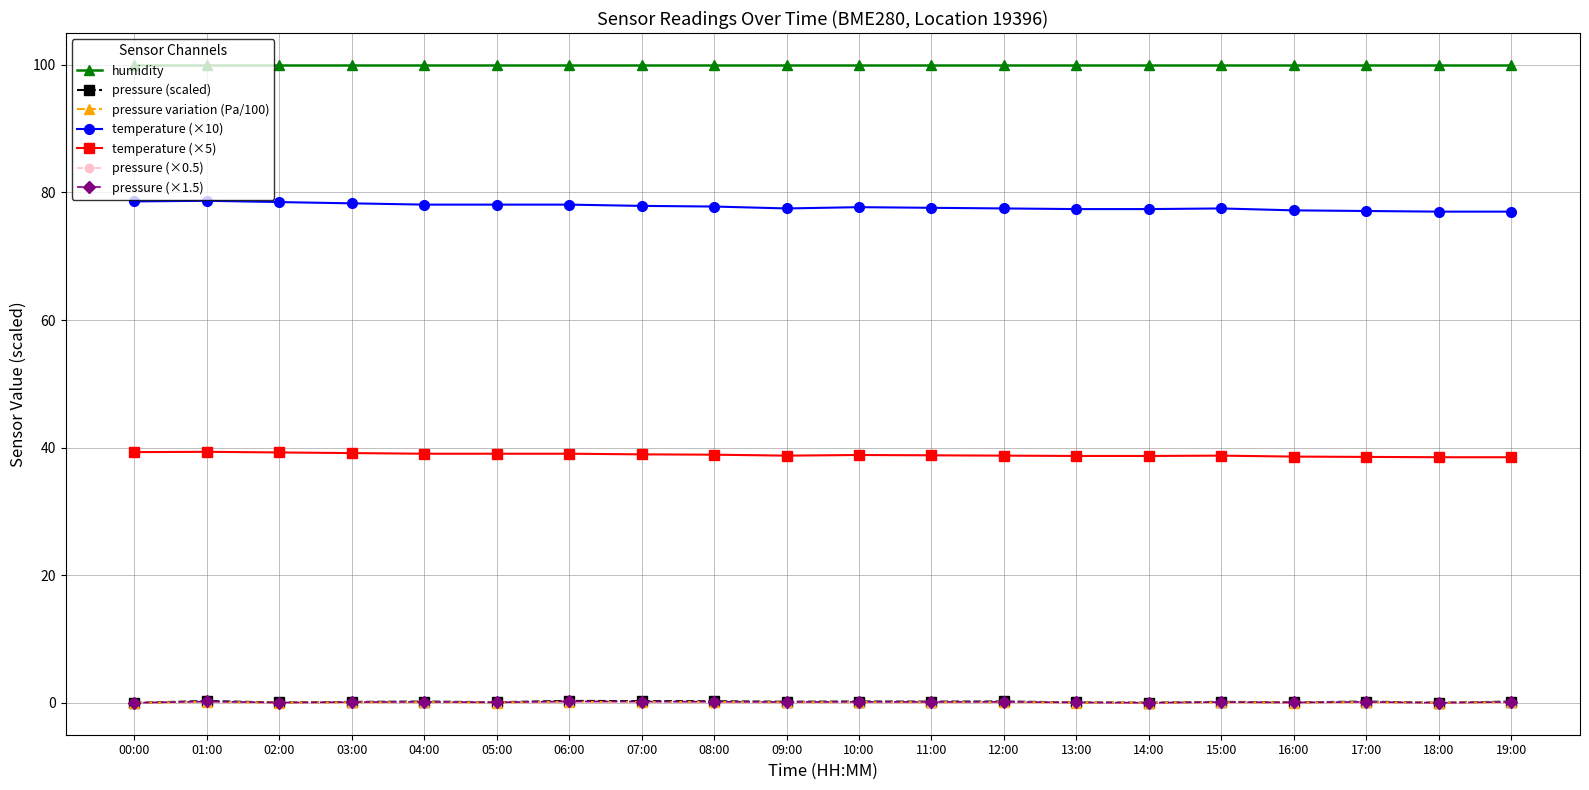

Which series has the widest spread of values?

temperature (×10)